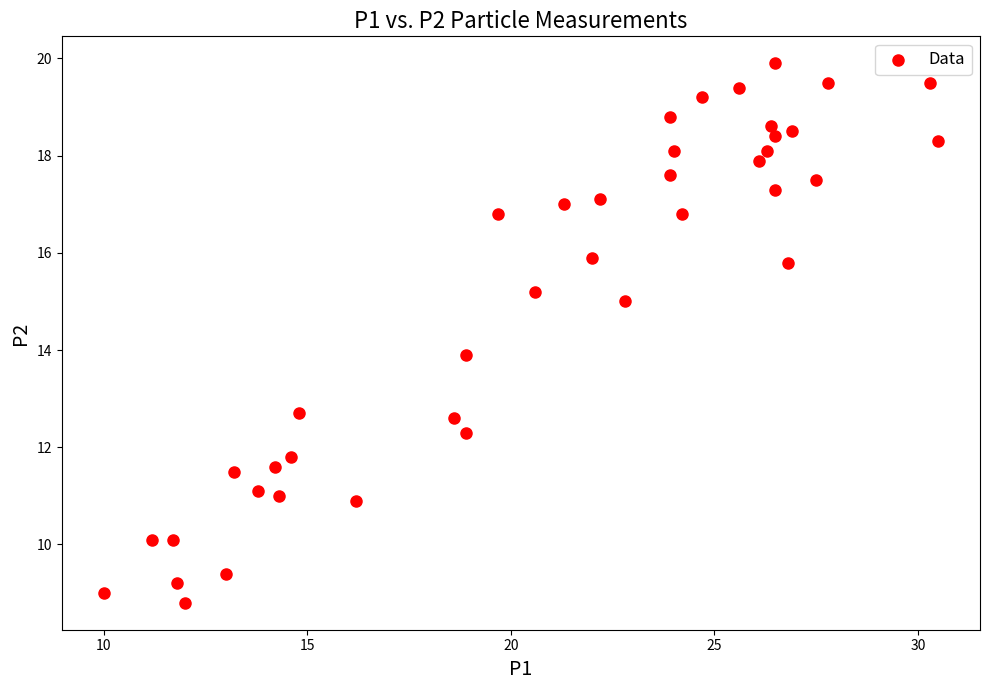

What is the range of Y values (max minus min)?

11.1